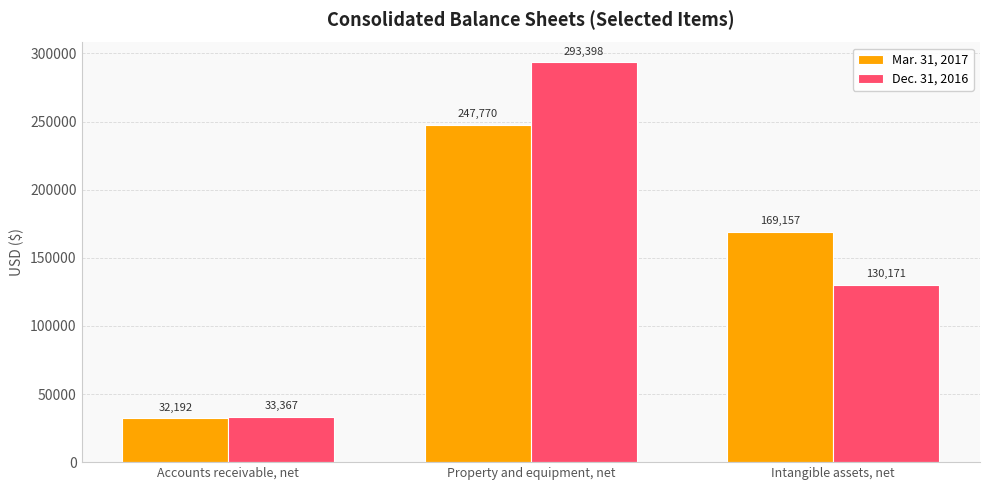

True or false: Dec. 31, 2016 has a value of 10934 at Accounts receivable, net.

False